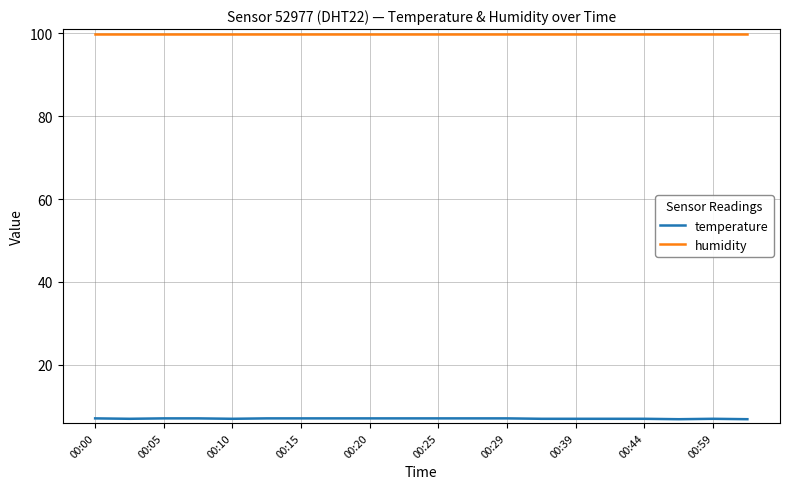

Rank the series by their average value, from highest to lowest.

humidity, temperature